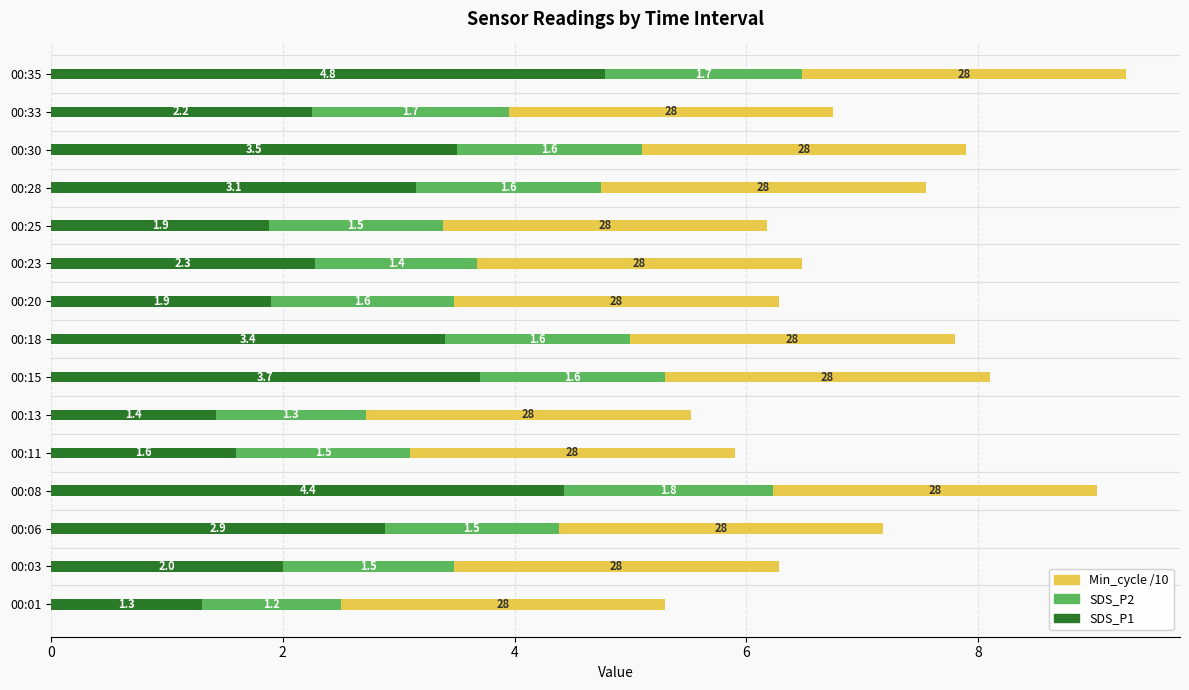

At which label is SDS_P1 closest to 3?

00:06